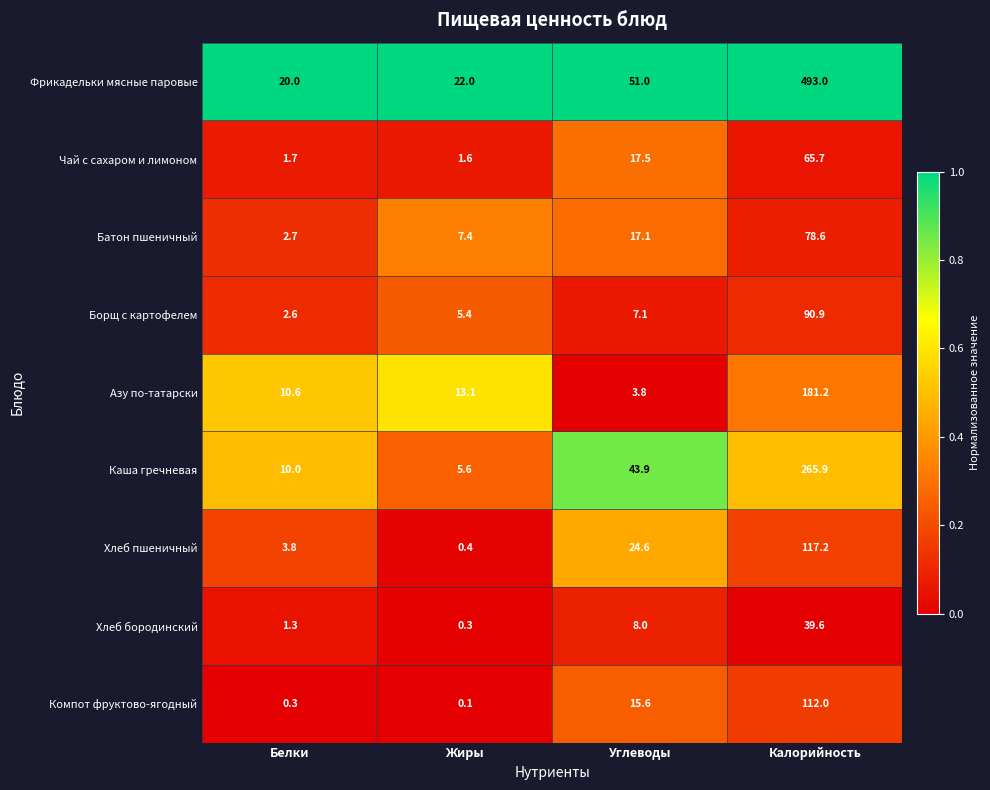

List the series in order of their peak value, lowest first.

Хлеб бородинский, Чай с сахаром и лимоном, Батон пшеничный, Борщ с картофелем, Компот фруктово-ягодный, Хлеб пшеничный, Азу по-татарски, Каша гречневая, Фрикадельки мясные паровые